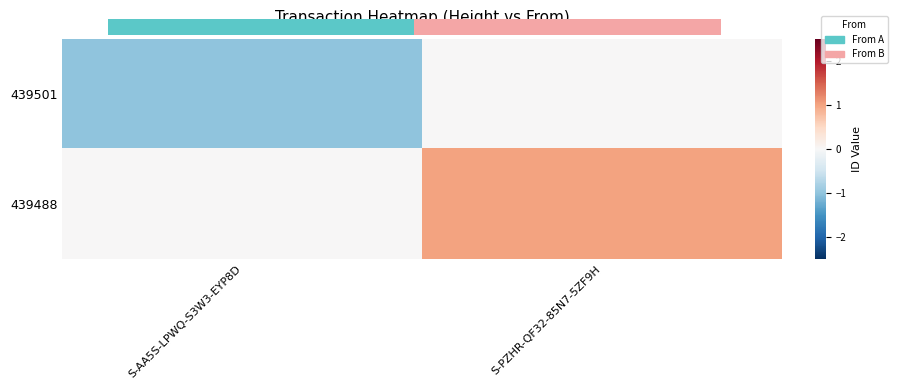

Rank the series by their maximum value, from lowest to highest.

439501, 439488